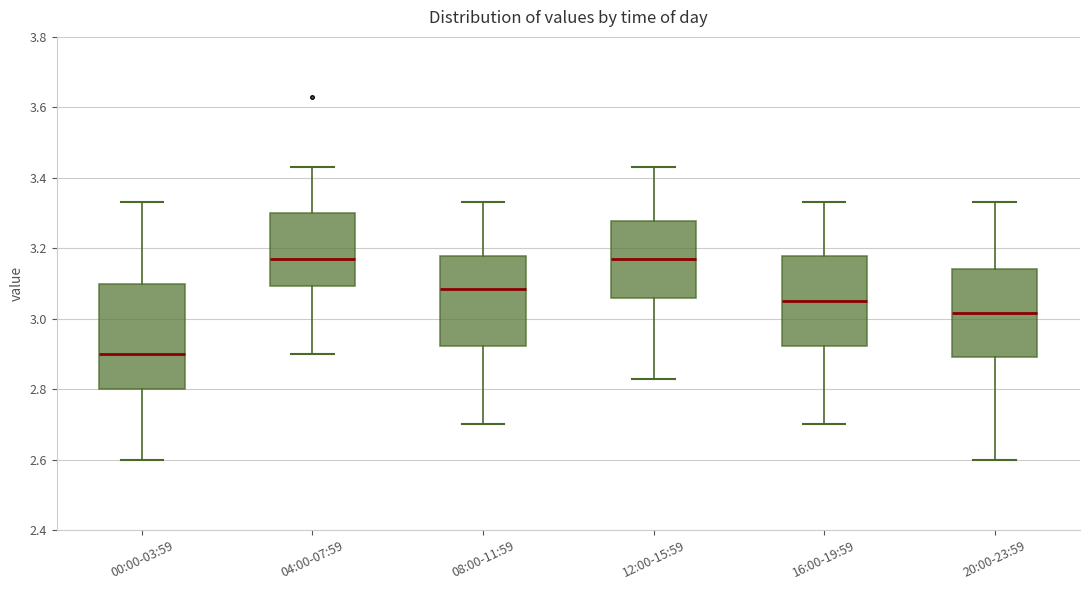

Reading left to right, transcribe this box plot: for each box, give where its median line is, the range the box spans, and where its two whiskers end, as read against the y-axis. The values are not printed on the chart, so give them approximately, as read against the axis.

00:00-03:59: median 2.90, box 2.80 to 3.10, whiskers 2.60 to 3.34
04:00-07:59: median 3.18, box 3.10 to 3.30, whiskers 2.90 to 3.44
08:00-11:59: median 3.08, box 2.92 to 3.18, whiskers 2.70 to 3.34
12:00-15:59: median 3.18, box 3.06 to 3.28, whiskers 2.84 to 3.44
16:00-19:59: median 3.06, box 2.92 to 3.18, whiskers 2.70 to 3.34
20:00-23:59: median 3.02, box 2.90 to 3.14, whiskers 2.60 to 3.34